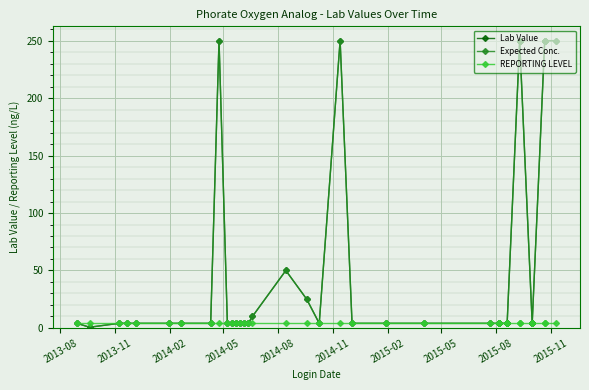

True or false: Expected Conc. has a value of 2.2 at 34.

False